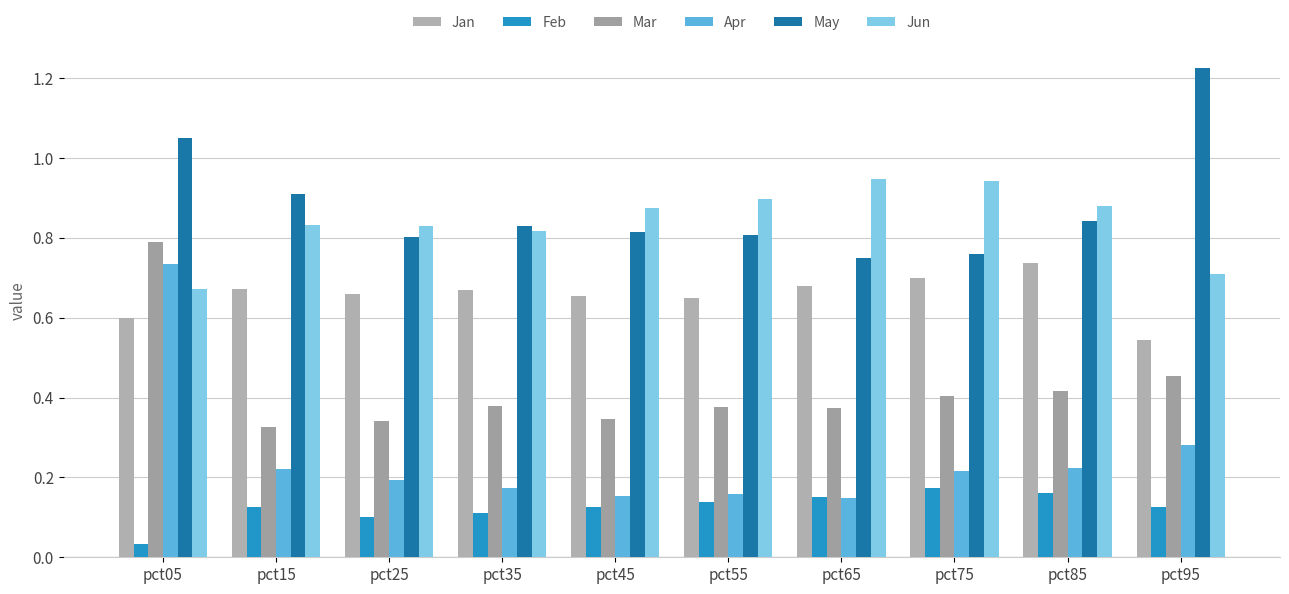

The value of Apr at pct15 is 0.3. True or false?

False